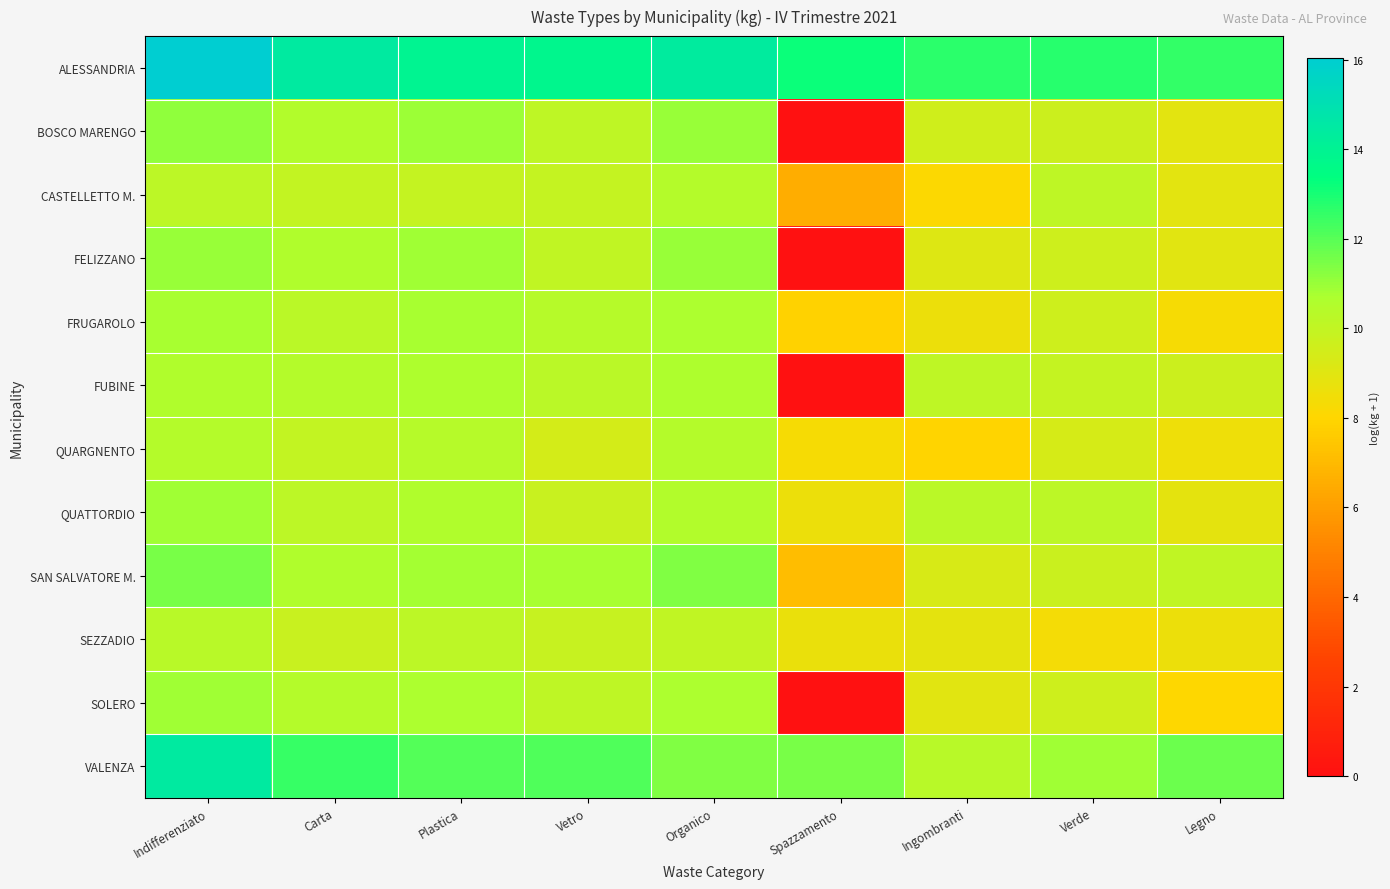

What is the total value across all series at Ingombranti?

113.9